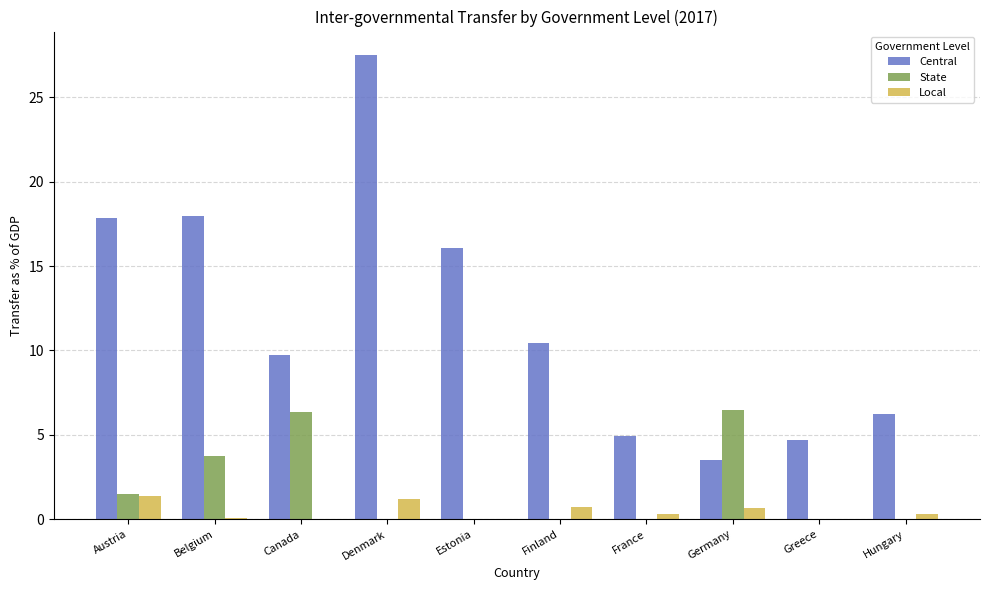

Which series changed the most between Austria and Finland?

Central